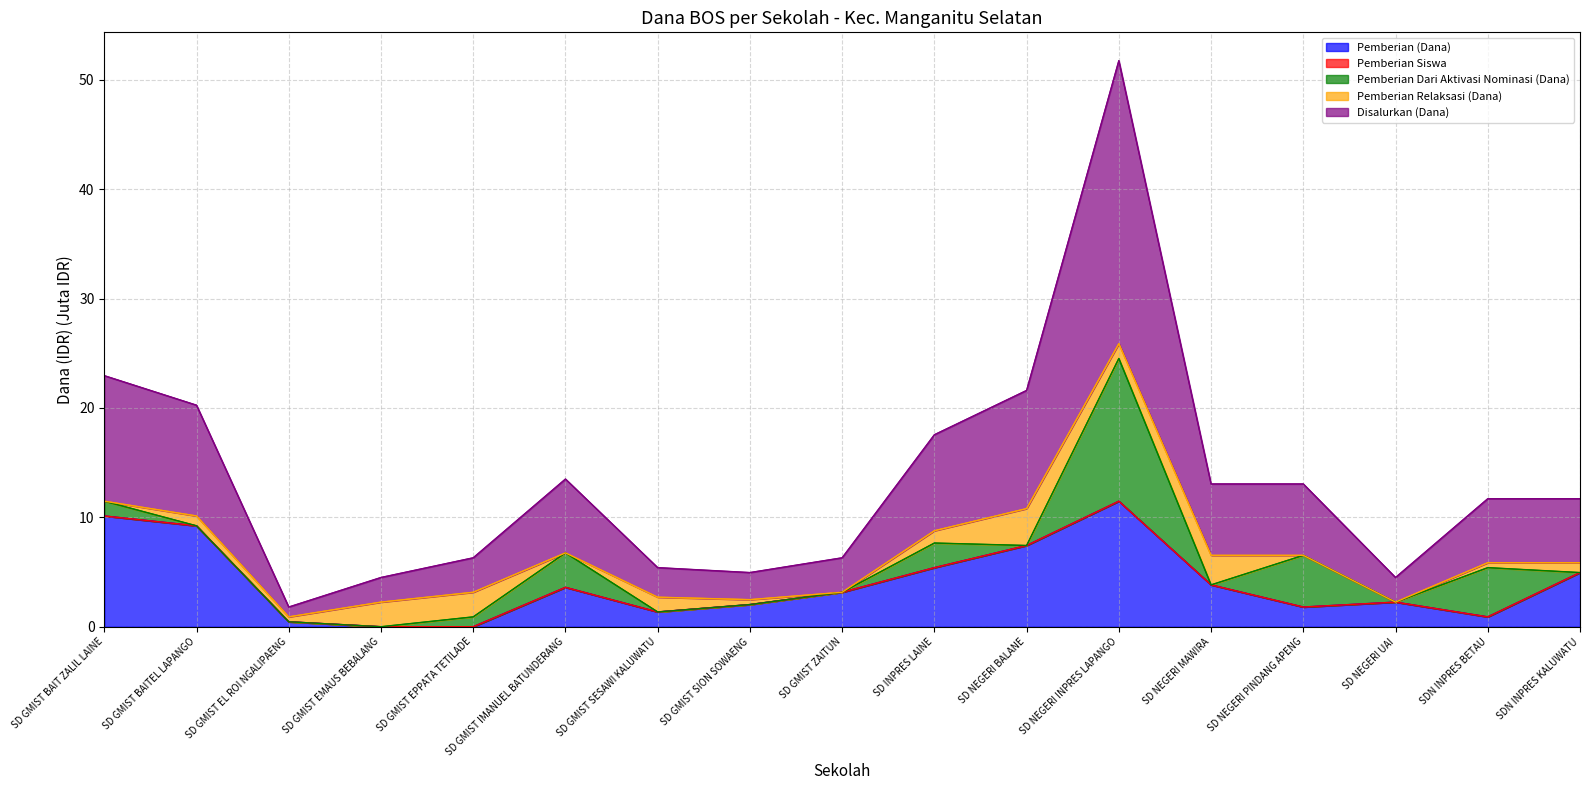

Which series has the largest range (max minus min)?

Disalurkan (Dana)